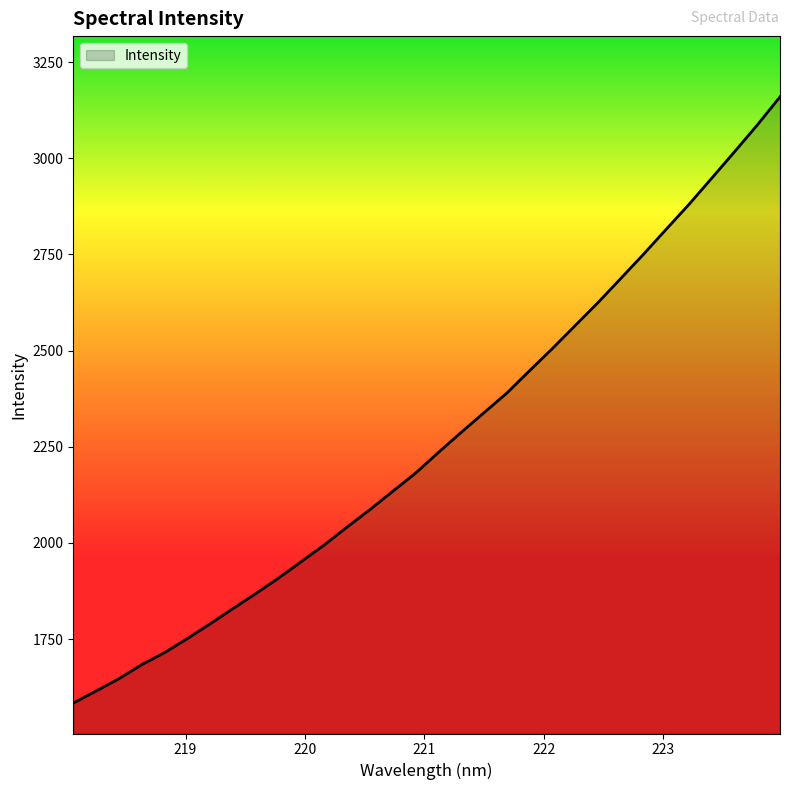

What is the maximum value shown in the chart?

3159.4